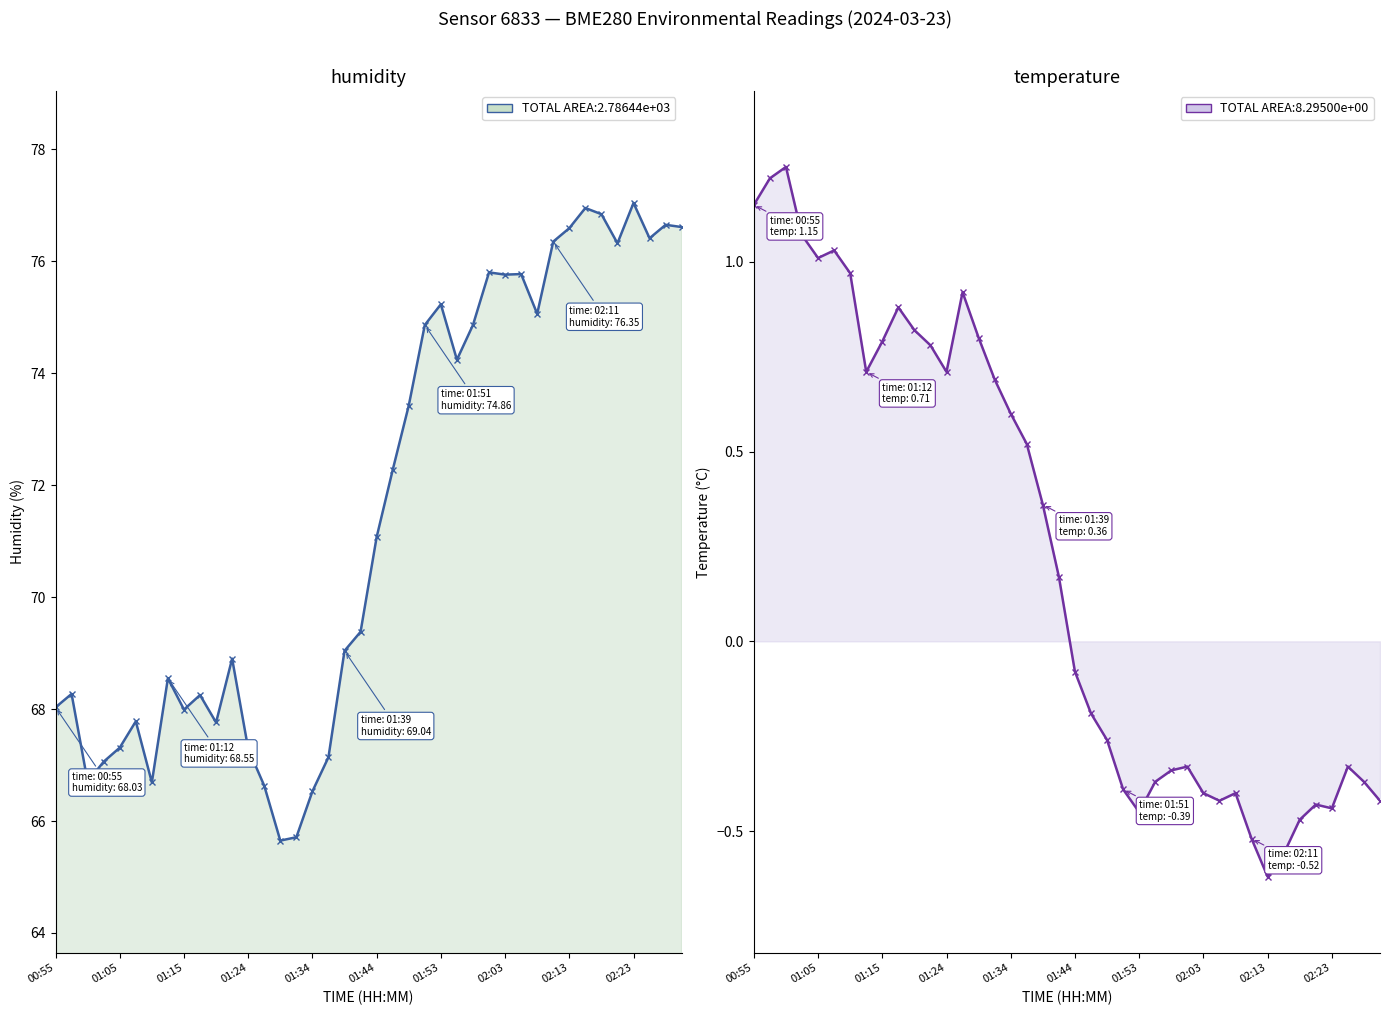

At which label does humidity reach its minimum?

14